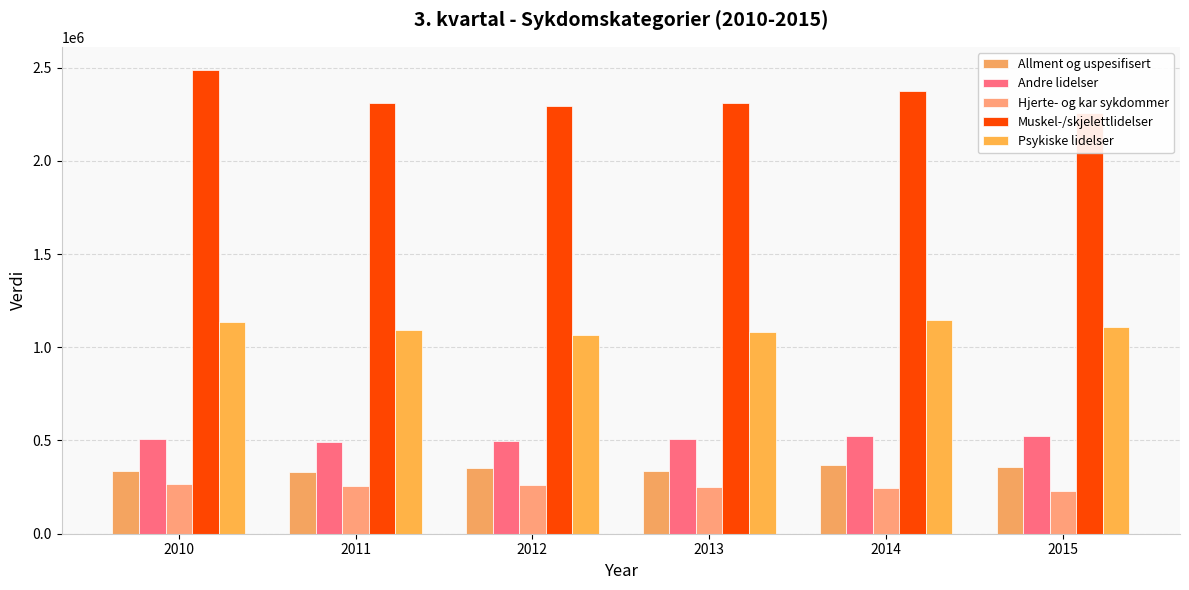

Is it true that Andre lidelser equals 702344.0 at 2014?

False